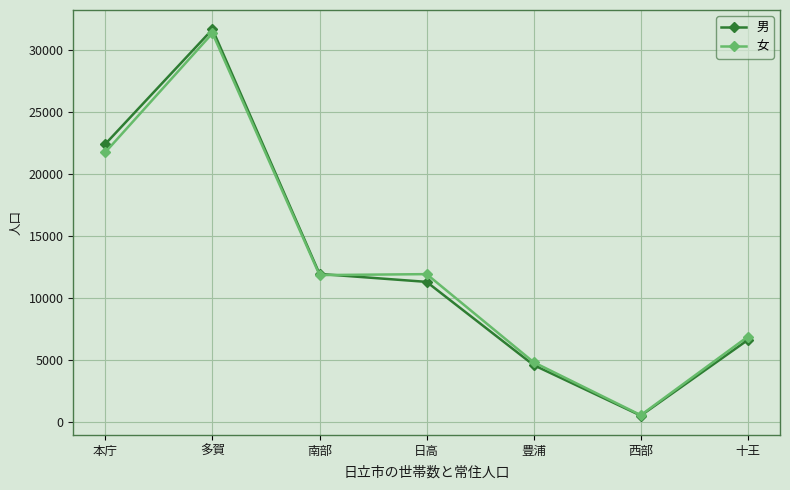

True or false: 女 has a value of 11862 at 南部.

True